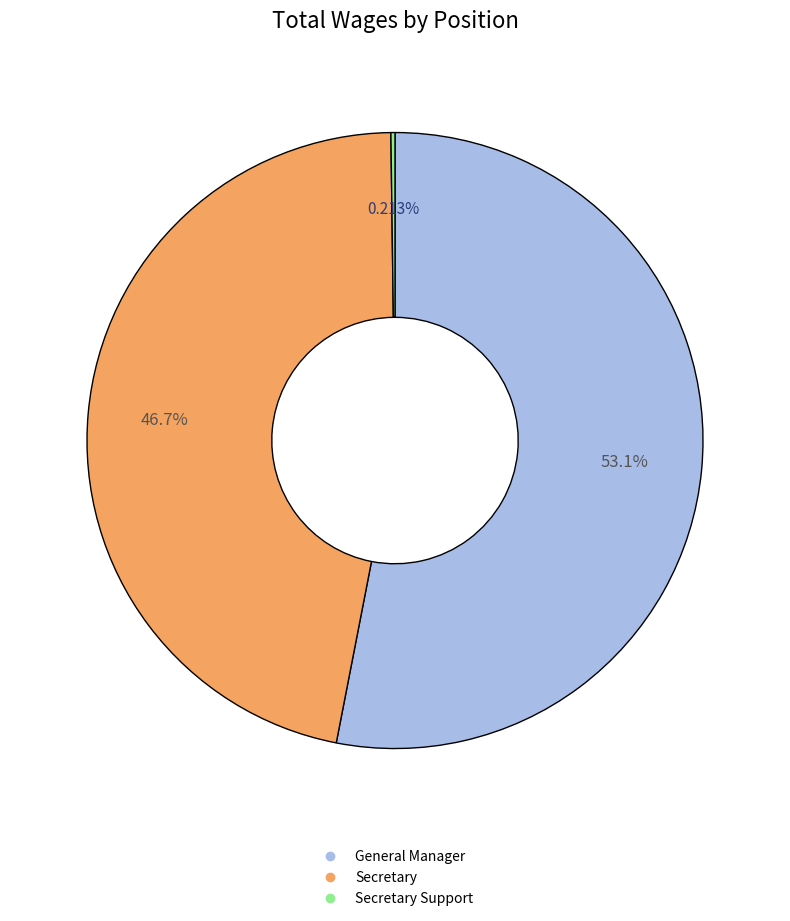

Is there a majority slice in this chart?

Yes